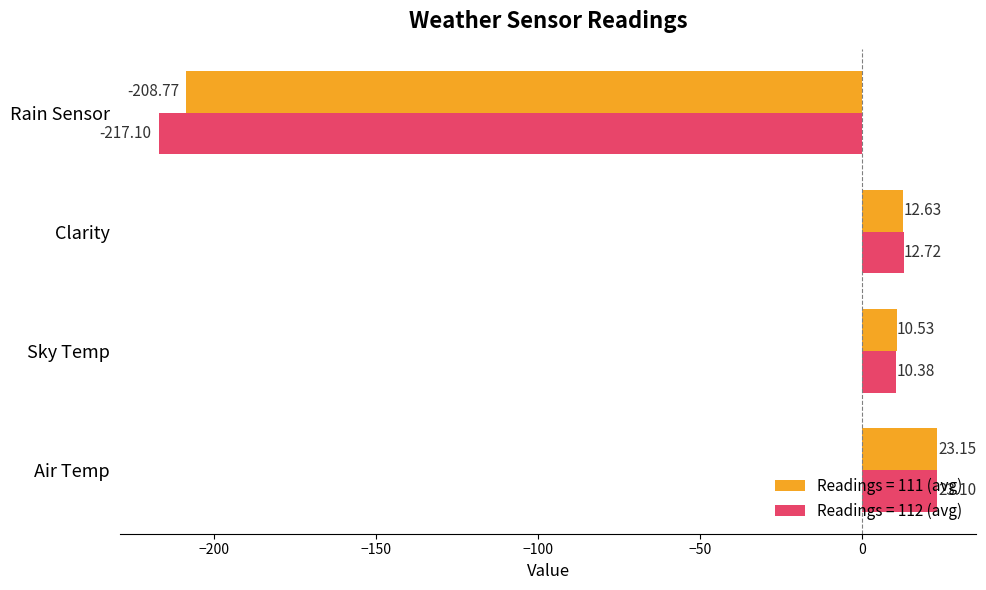

What is the average value of the Readings = 112 (avg) series?

-42.7